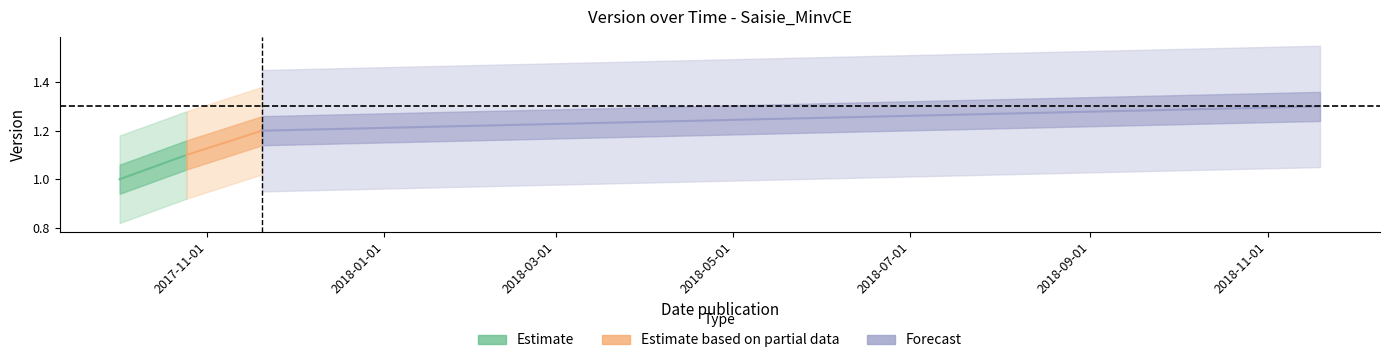

Count the Estimate values in the range 1 to 2.

2